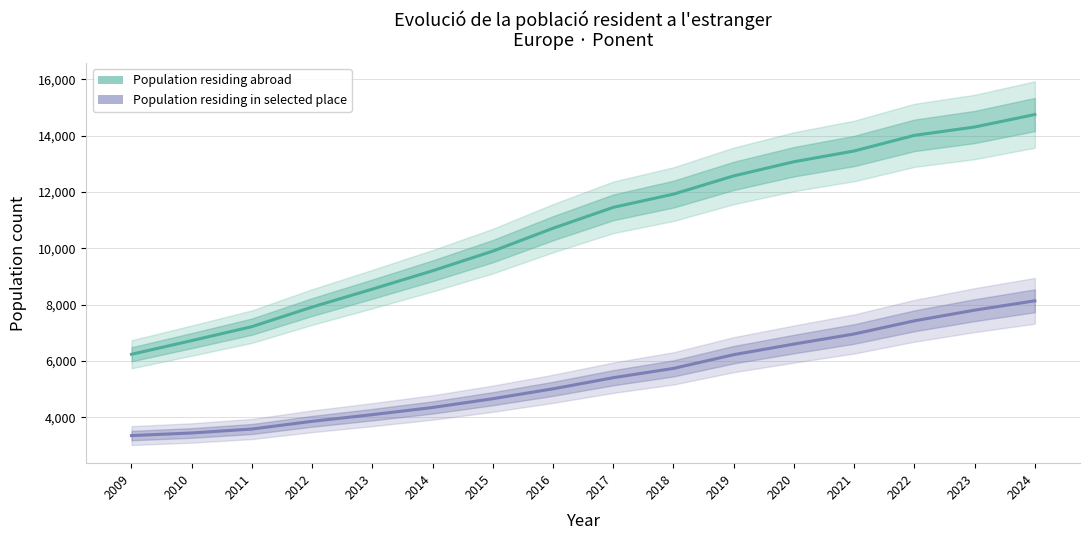

True or false: Population residing abroad and Population residing in selected place intersect in this chart.

False